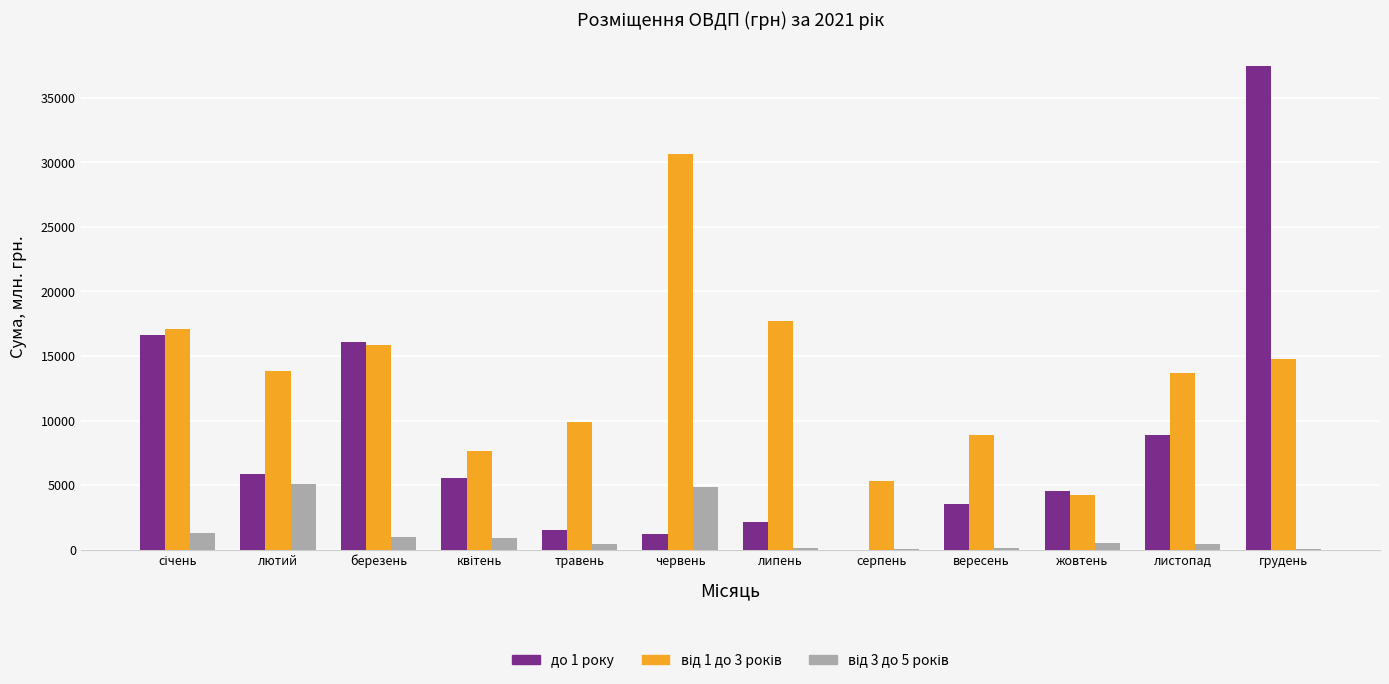

What is the greatest value displayed?

37424.4